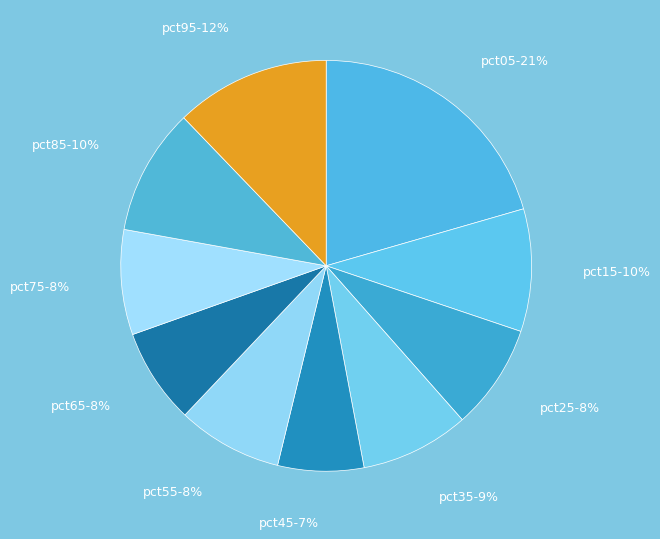

Which has a higher value, pct35 or pct95?

pct95